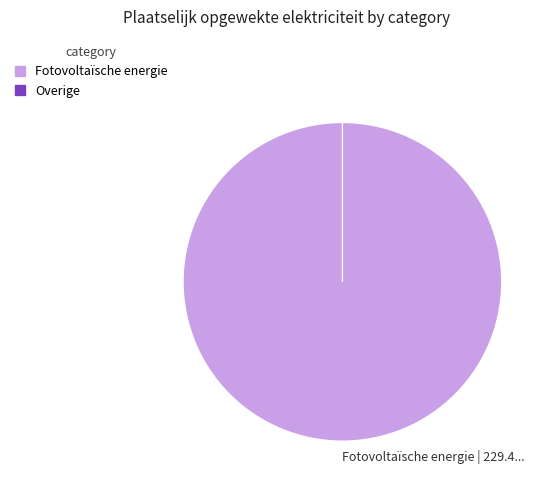

Which slice is the largest?

Fotovoltaïsche energie